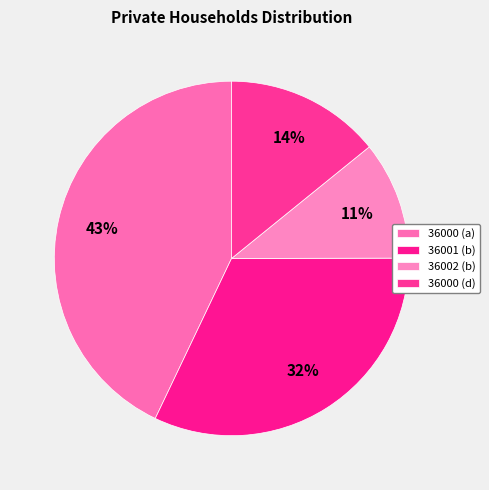

To the nearest percent, what portion does 36002 (b) represent?

11%